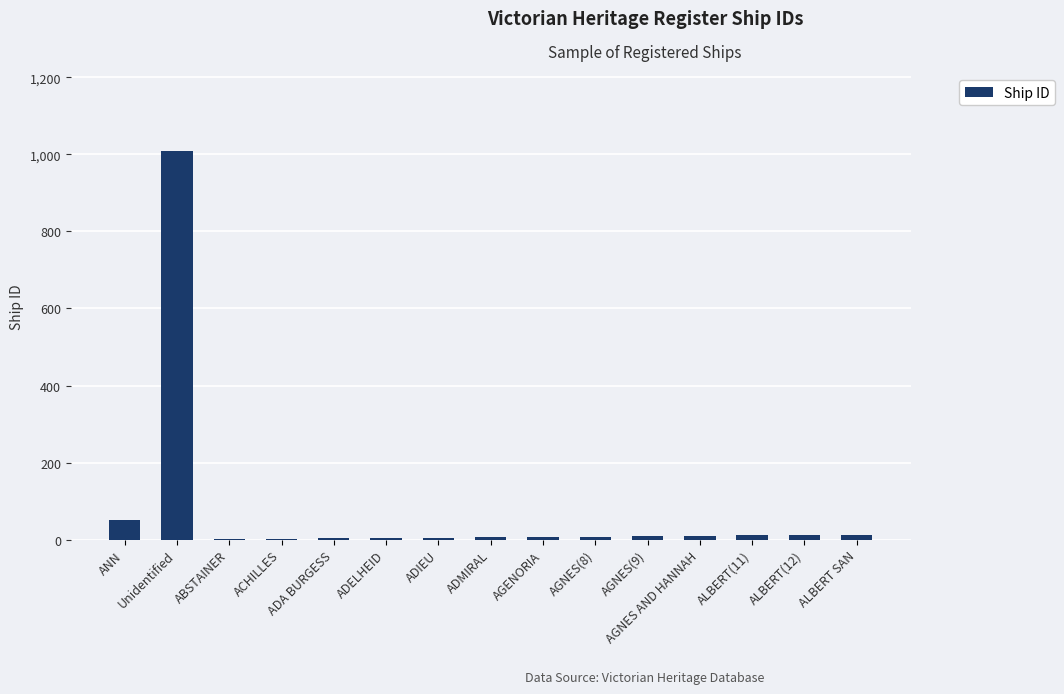

What is the average value?

77